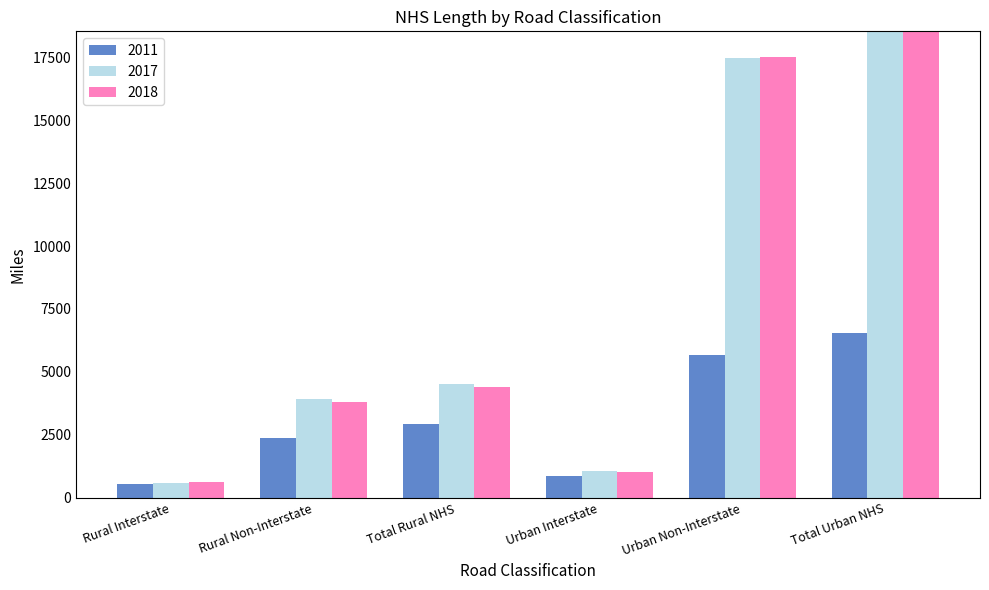

Is the value of 2017 at Urban Non-Interstate greater than the value of 2018 at Rural Non-Interstate?

Yes